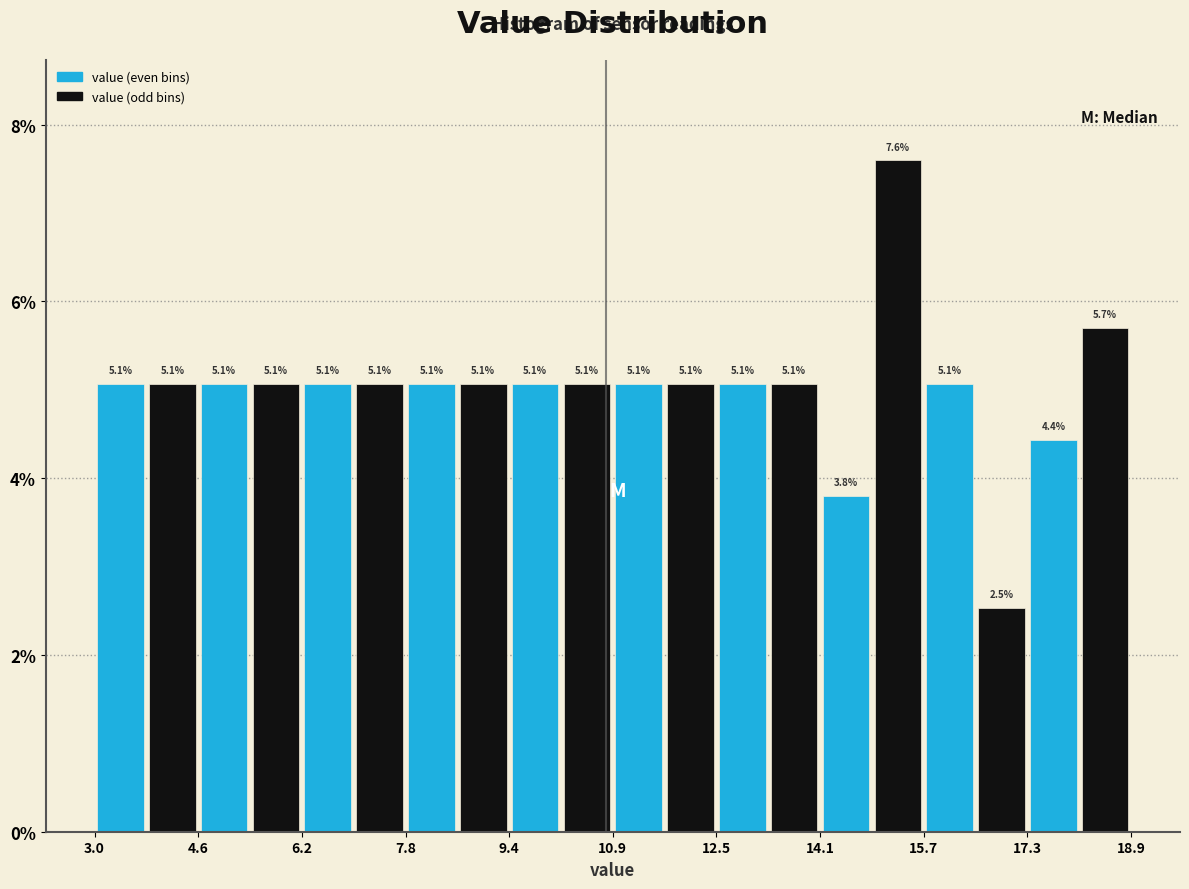

Read against the x-axis, roughly where is the centre of the tallest bar?

15.4